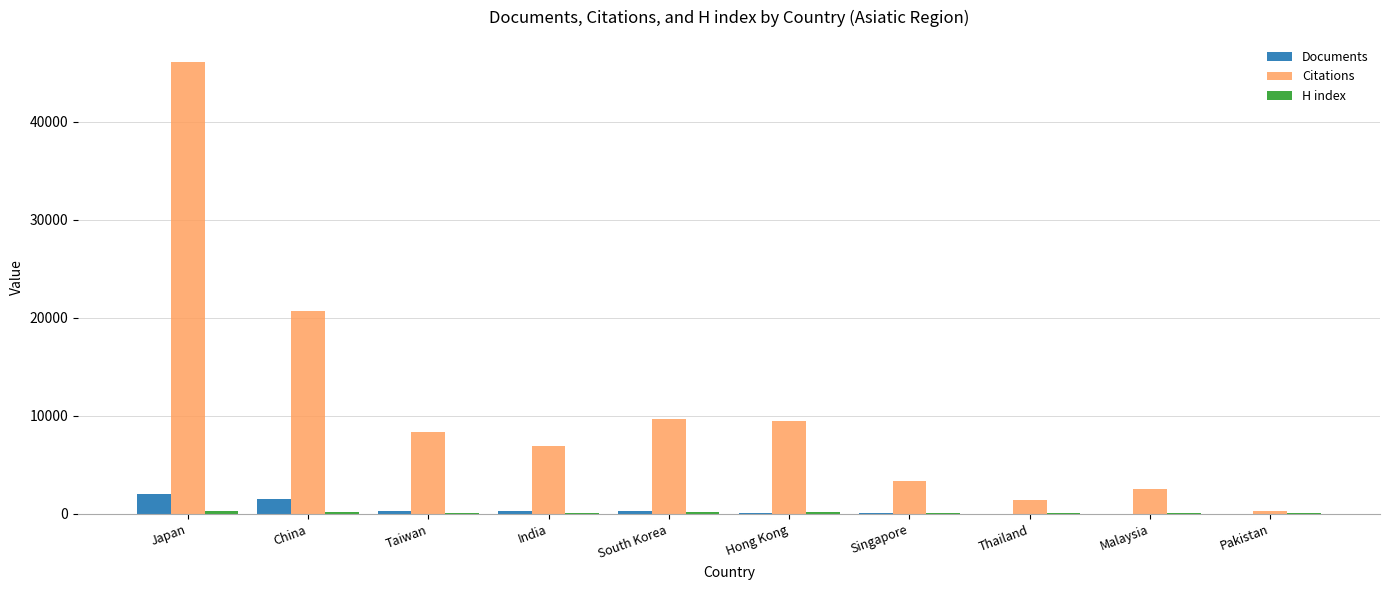

Which series changed the most between Japan and Taiwan?

Citations